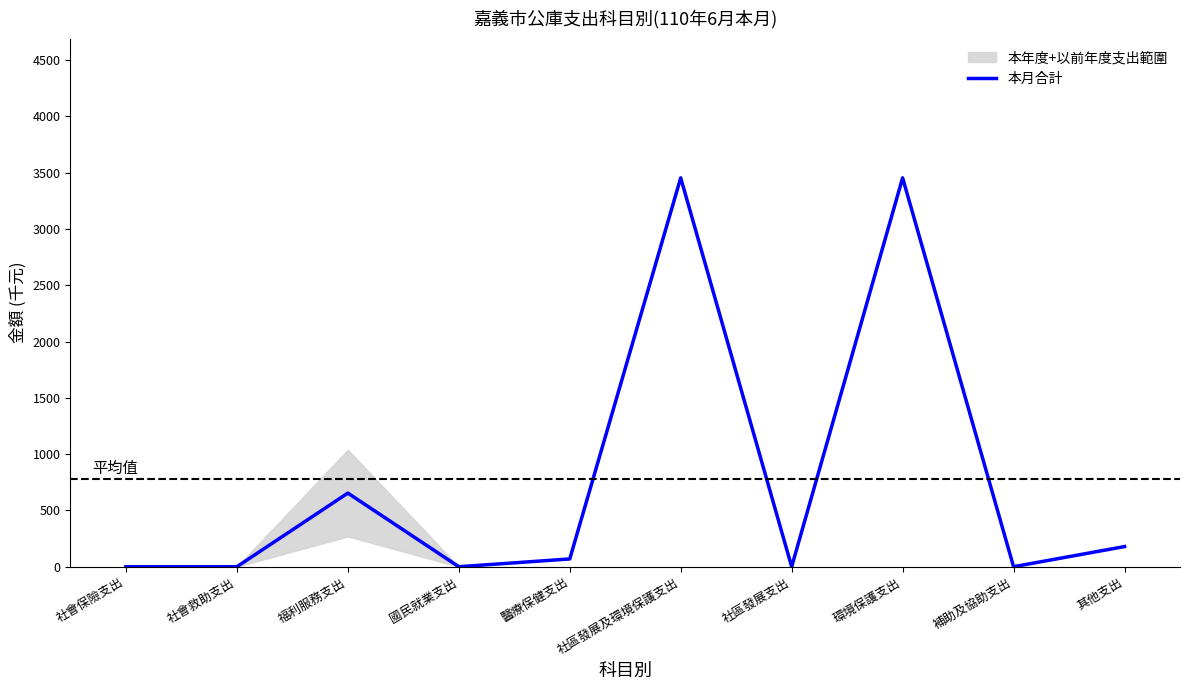

Does the chart have visible grid lines?

No